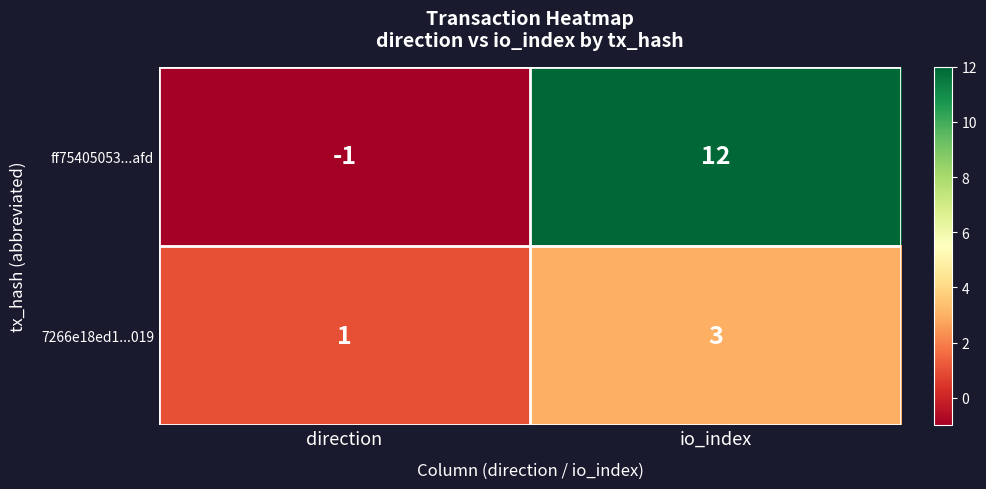

How many distinct data groups are displayed?

2